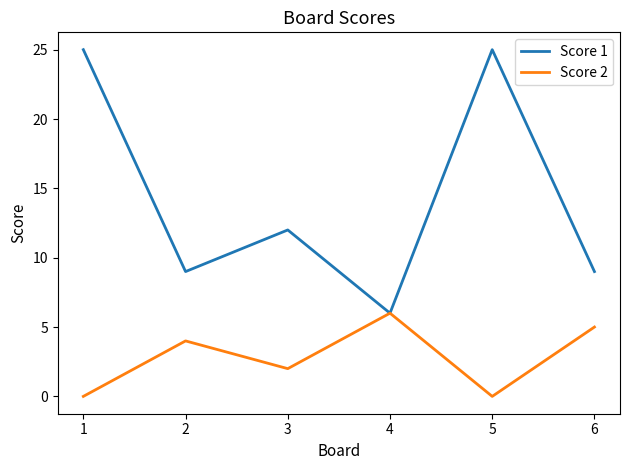

Rank the series at 5 from lowest to highest value.

Score 2, Score 1